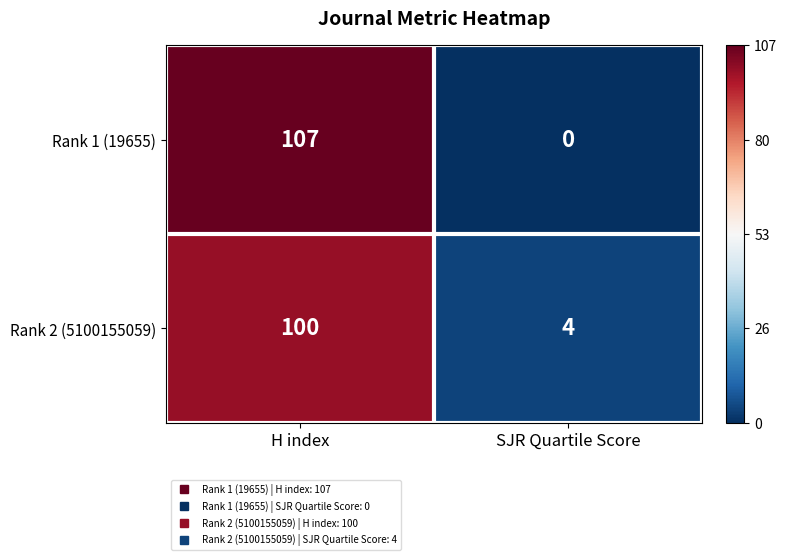

Reading left to right, what are all the values shown in this chart?

Rank 1 (19655): 107	0
Rank 2 (5100155059): 100	4